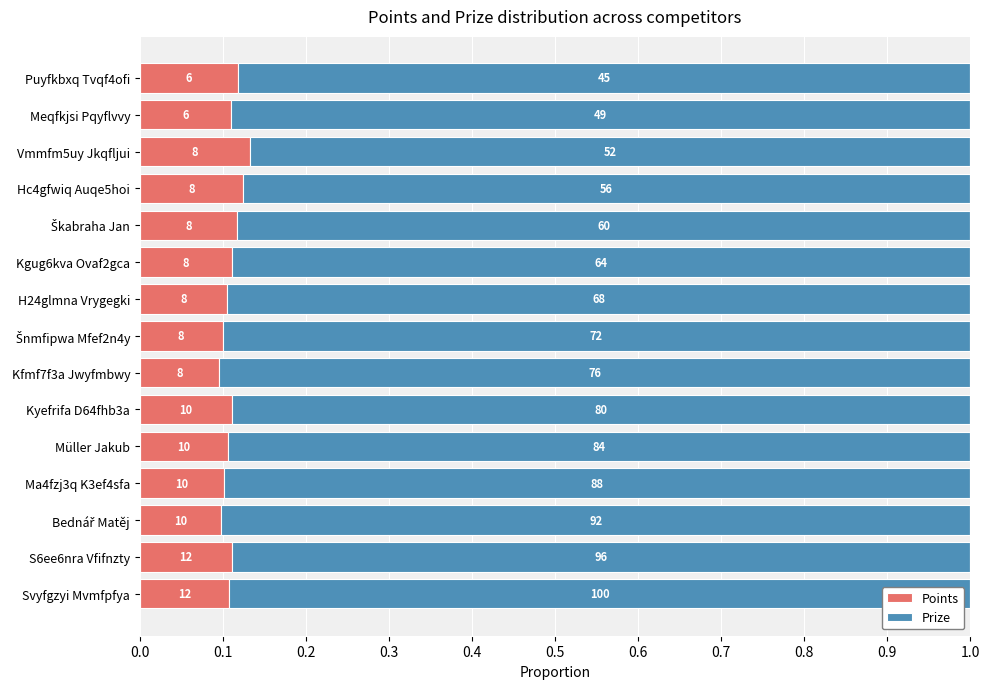

What are all the series names shown in the legend?

Points, Prize